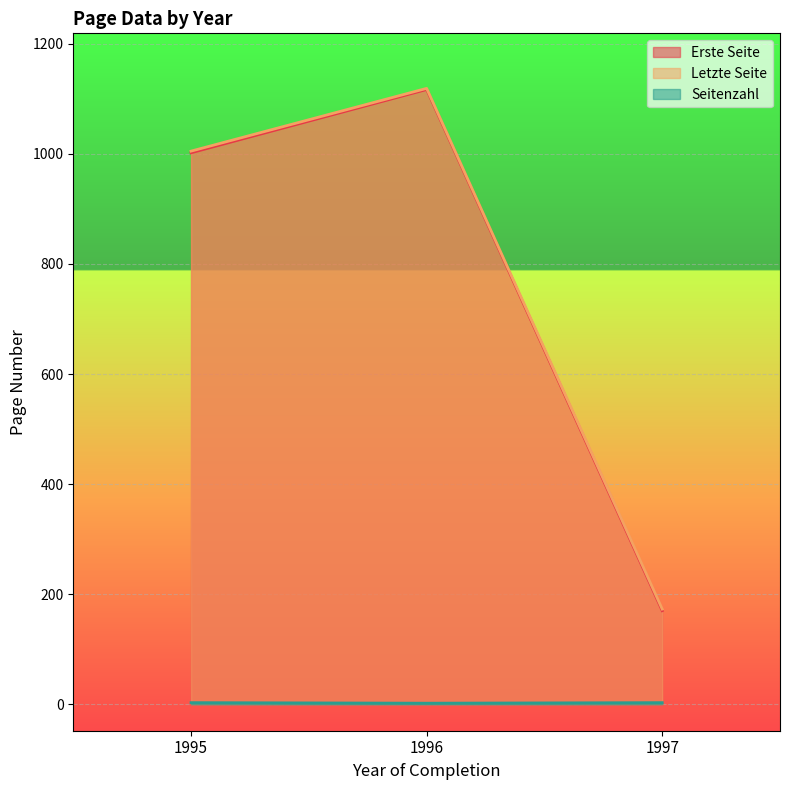

Which series changed the most between 1997 and 1995?

Erste Seite